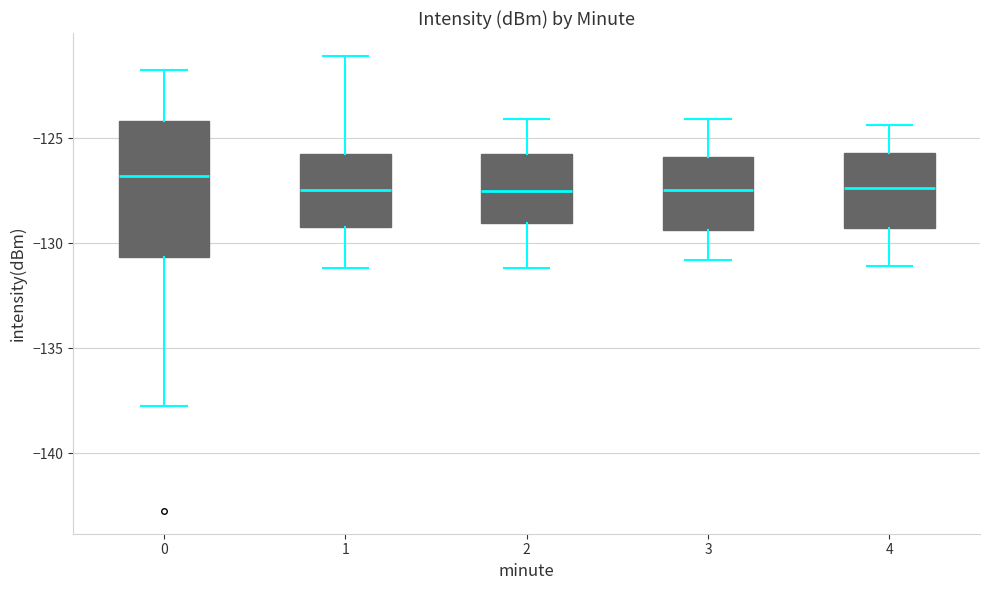

Which box's median line is the highest?

0